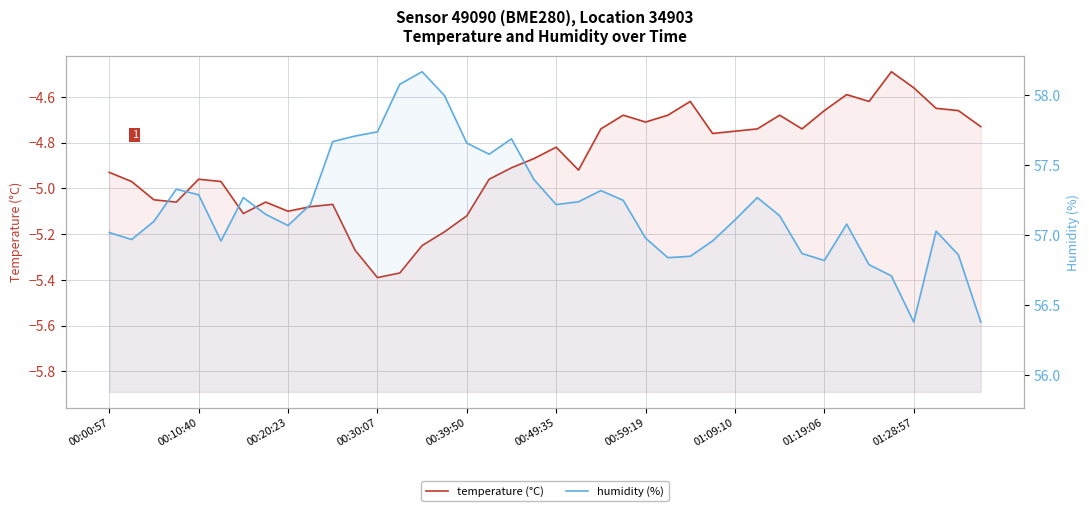

At which category does the chart reach its peak across all series?

14